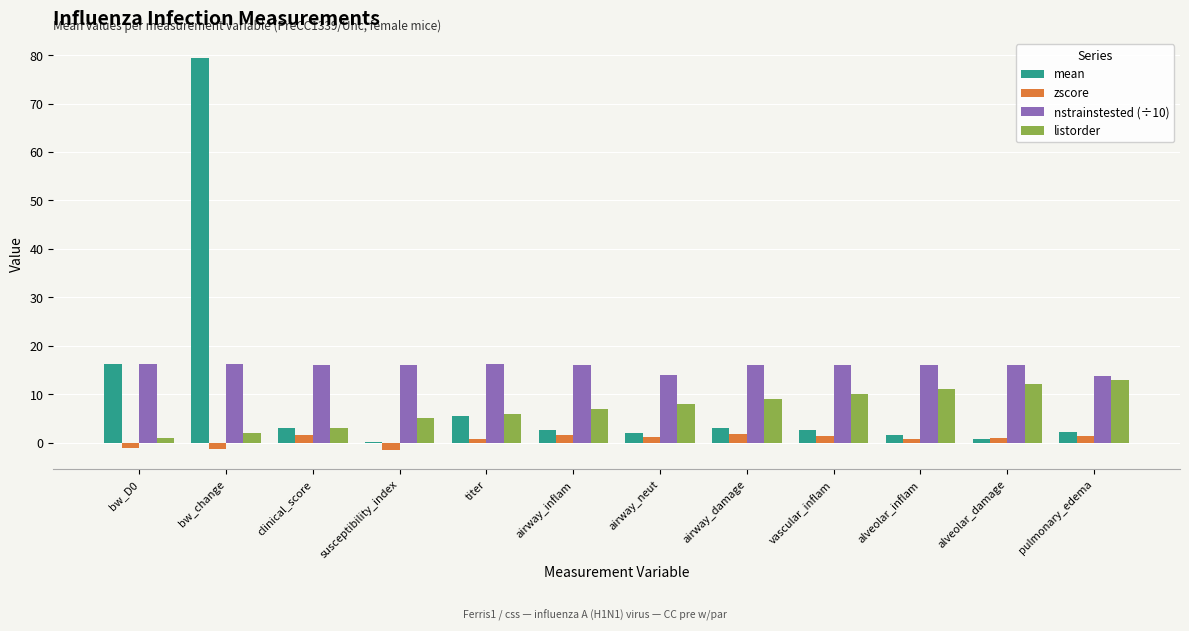

At which category is the sum across all series the highest?

bw_change